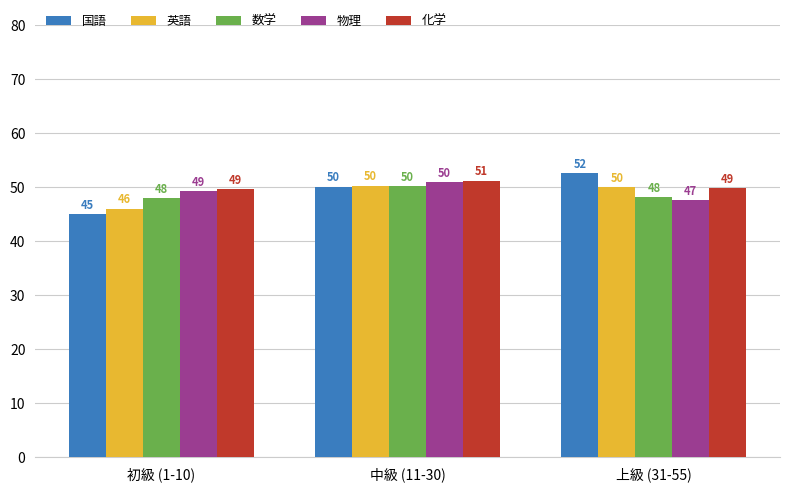

What is the total value across all series at 上級 (31-55)?

248.1